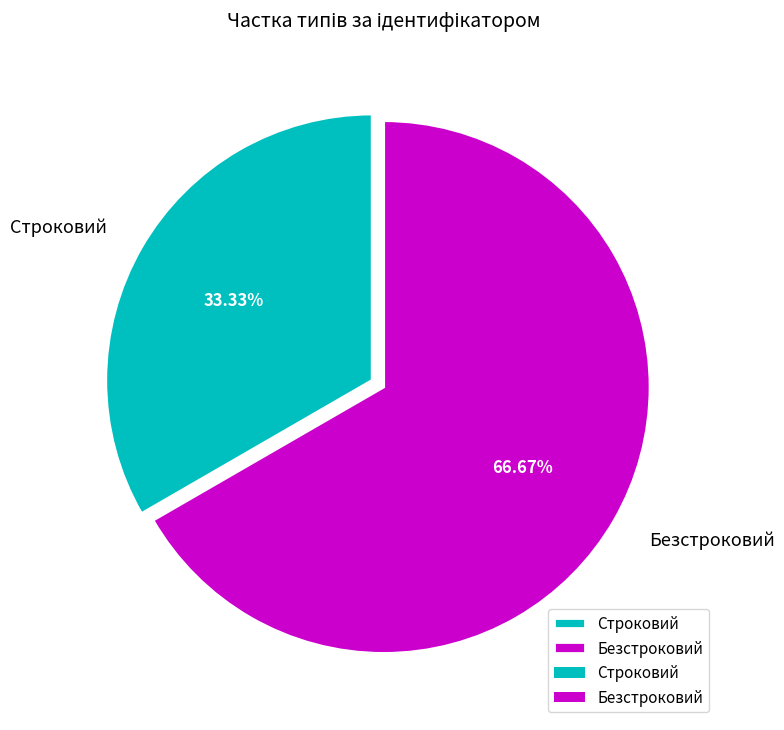

Combined, do Строковий and Безстроковий account for over 50%?

Yes